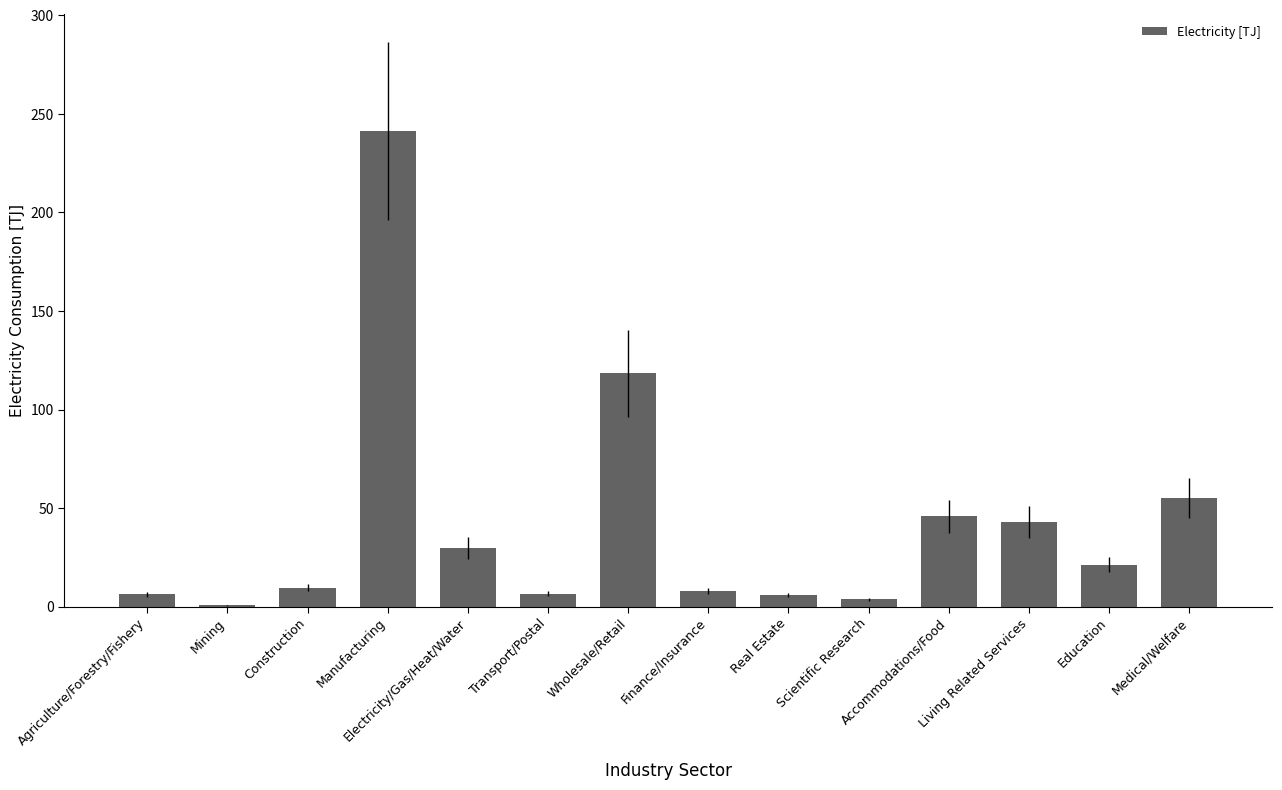

What is the sum of all values?

594.8